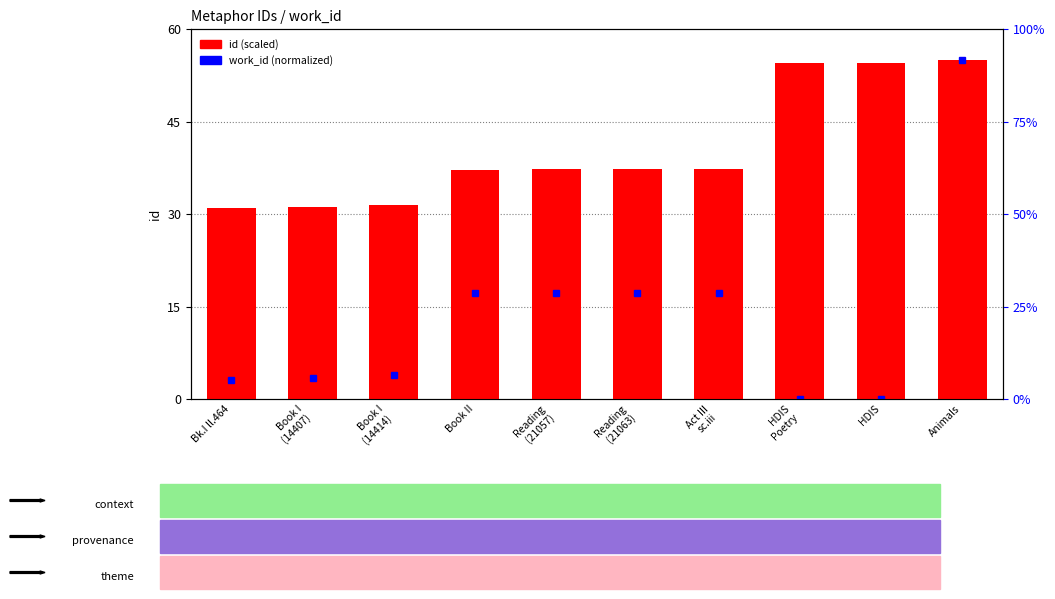

List the labels in order of value, largest first.

Animals, HDIS, HDIS
Poetry, Act III
sc.iii, Reading
(21063), Reading
(21057), Book II, Book I
(14414), Book I
(14407), Bk.I ll.464